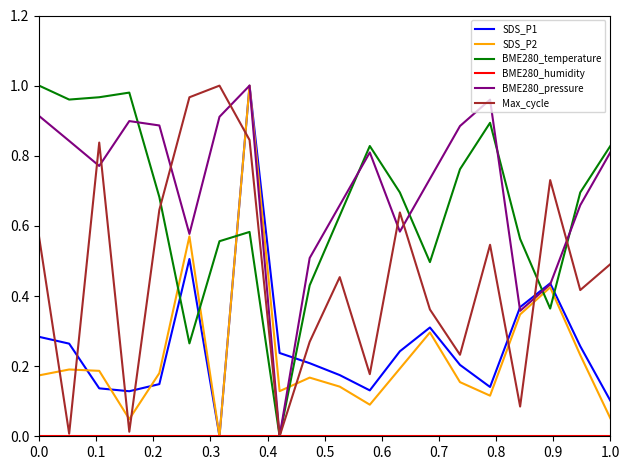

Which series ends up on top after the final intersection of SDS_P1 and Max_cycle?

Max_cycle